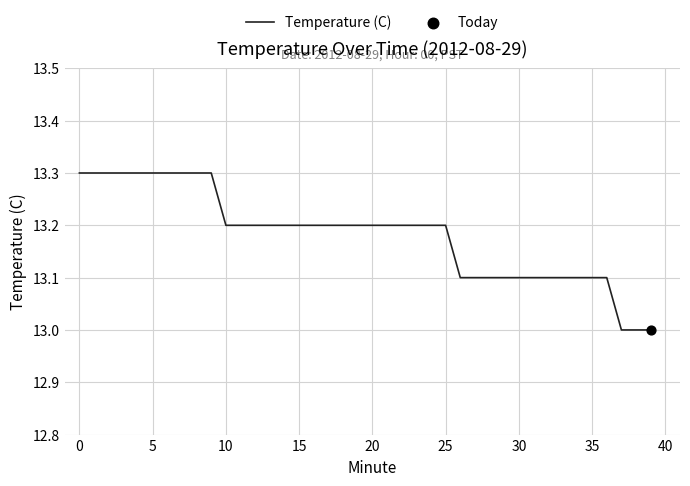

What is the difference between the maximum and minimum values?

0.3